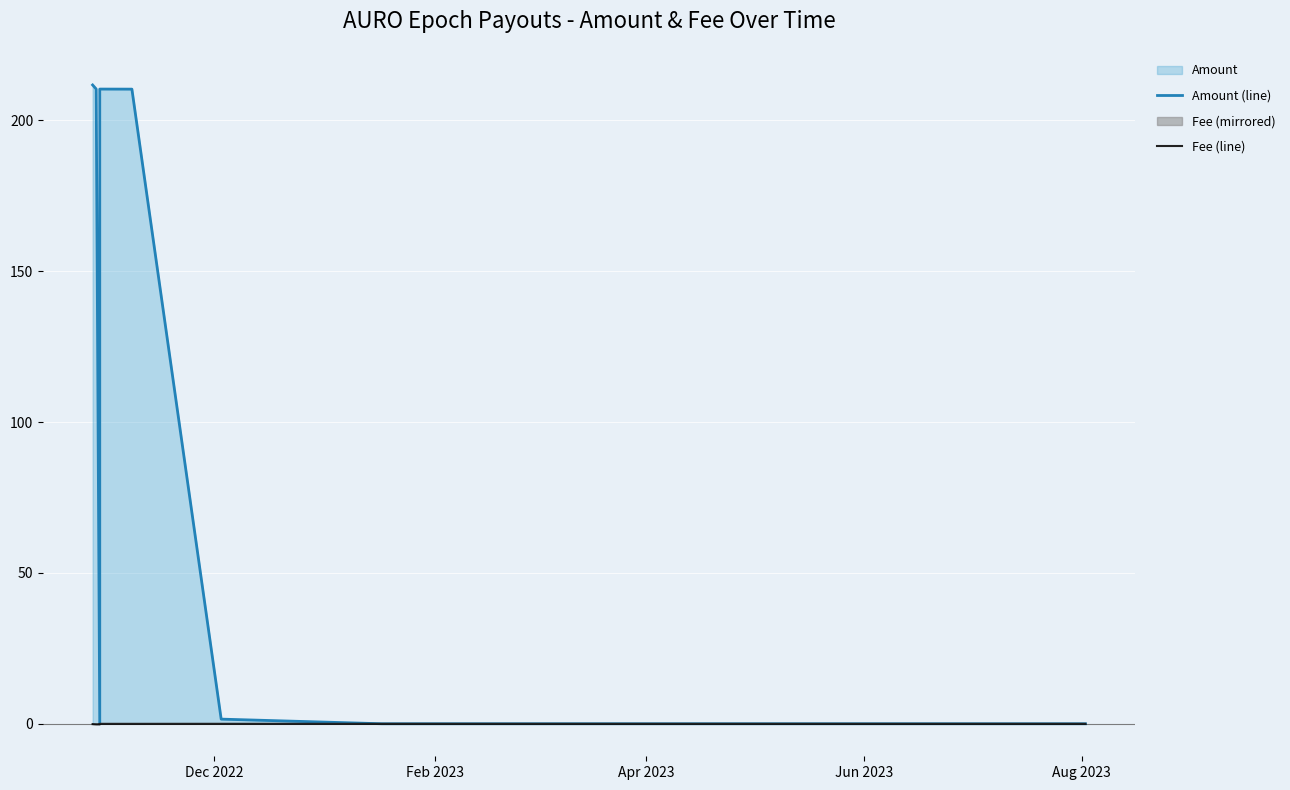

Rank the series by their average value, from highest to lowest.

Amount (line), Fee (line)